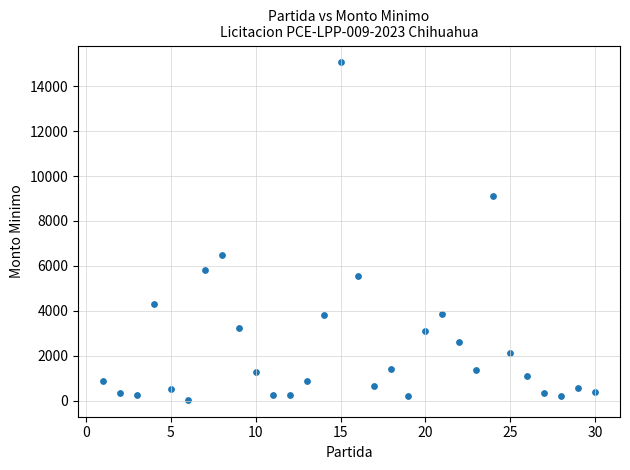

What is the range of X values (max minus min)?

29.0